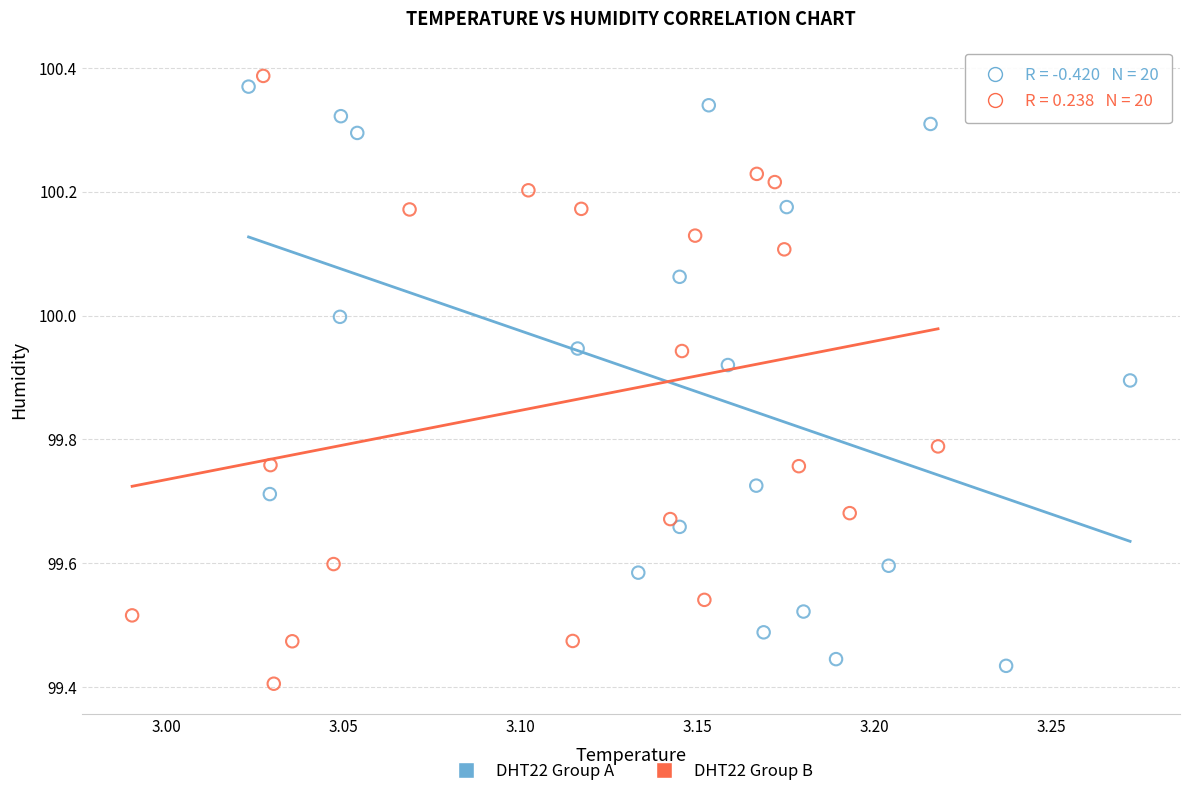

Which series has the largest Y range (max minus min)?

DHT22 Group B